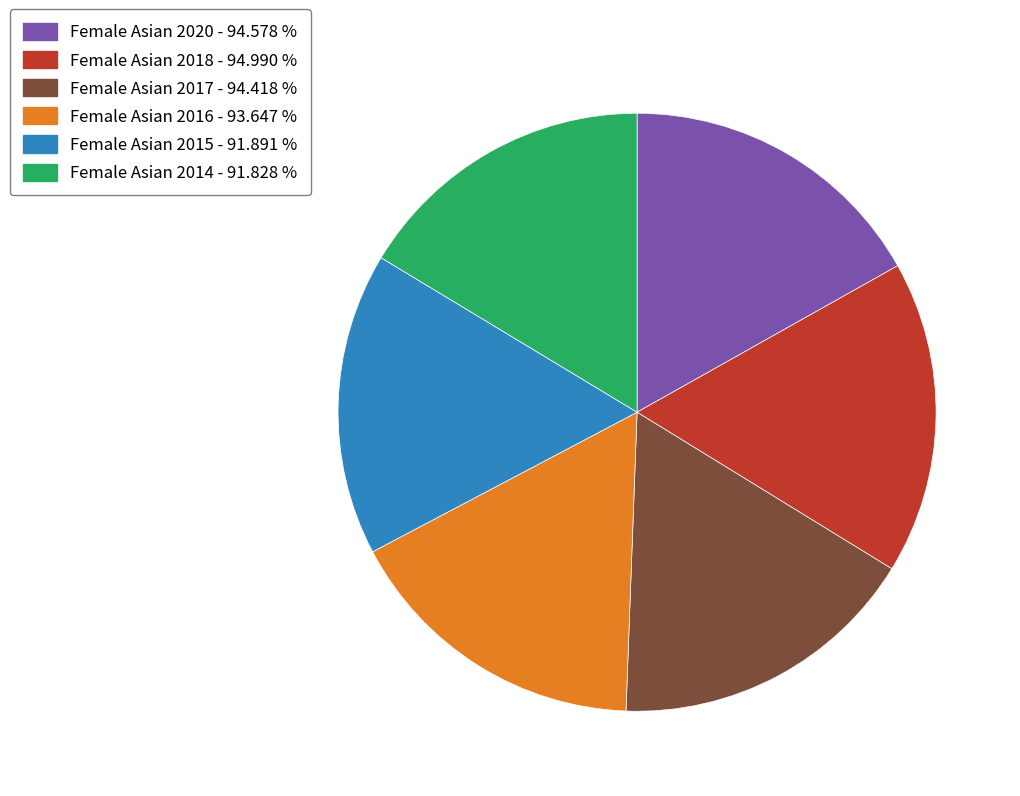

Is it true that Female Asian 2014 is 16% of the pie?

True